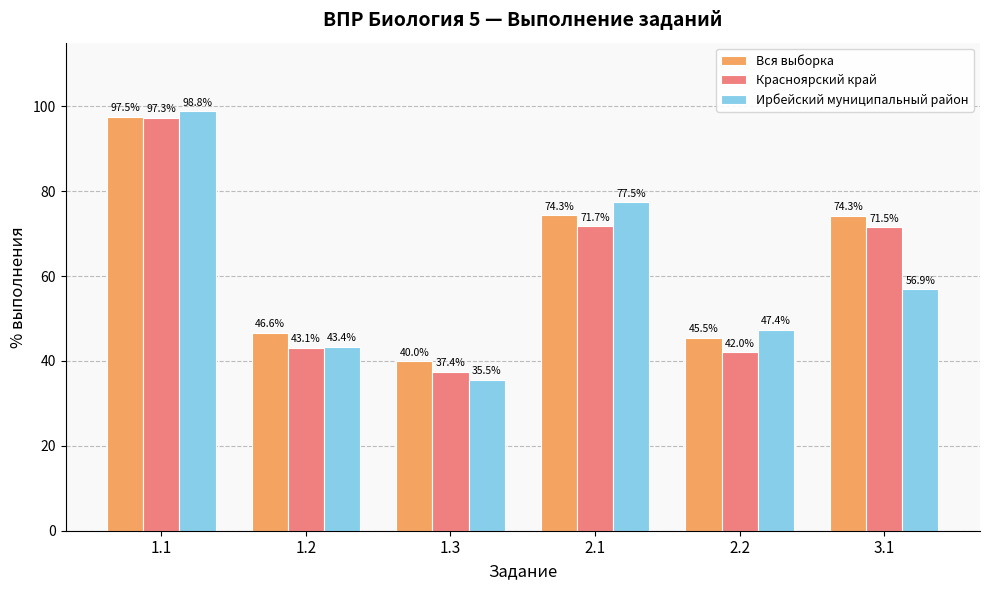

What position from the left is 2.2?

5